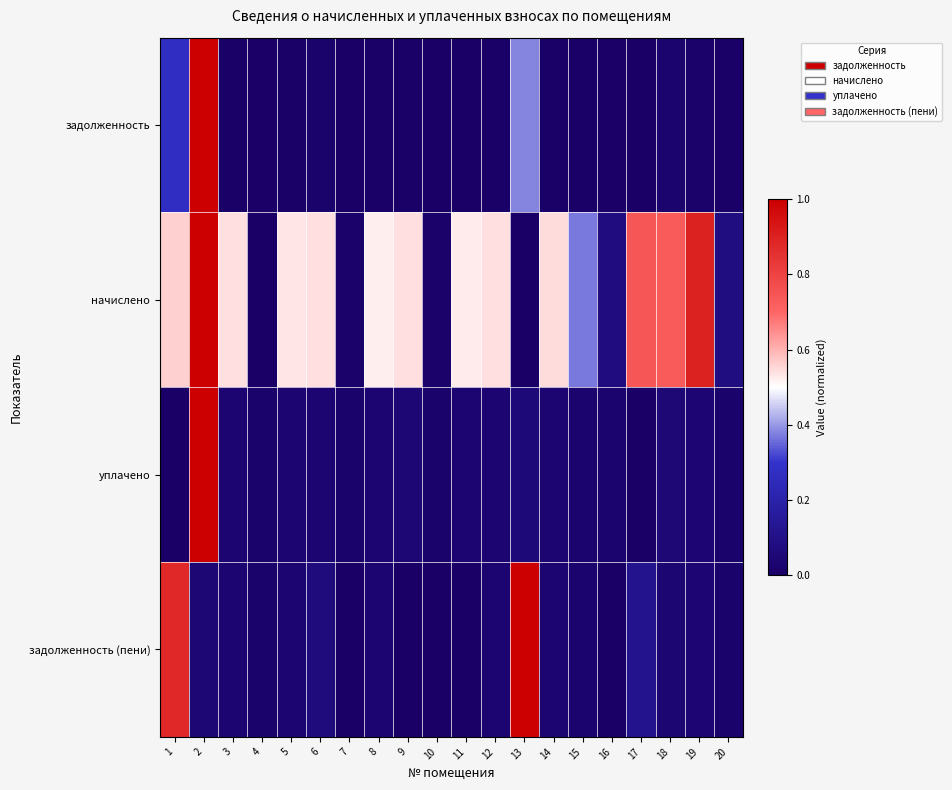

How many series are shown in this chart?

4